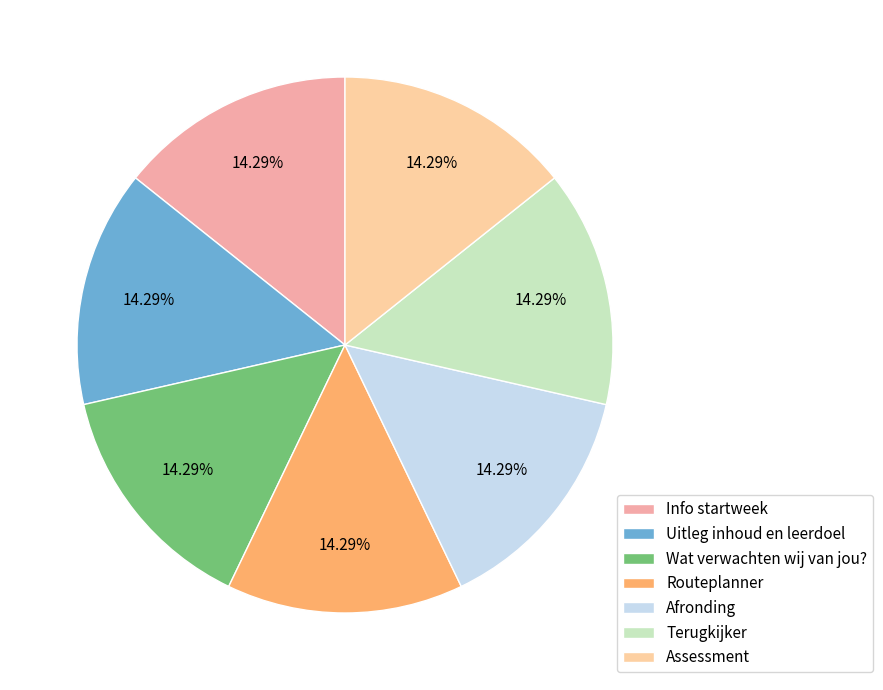

To the nearest percent, what portion does Routeplanner represent?

14%